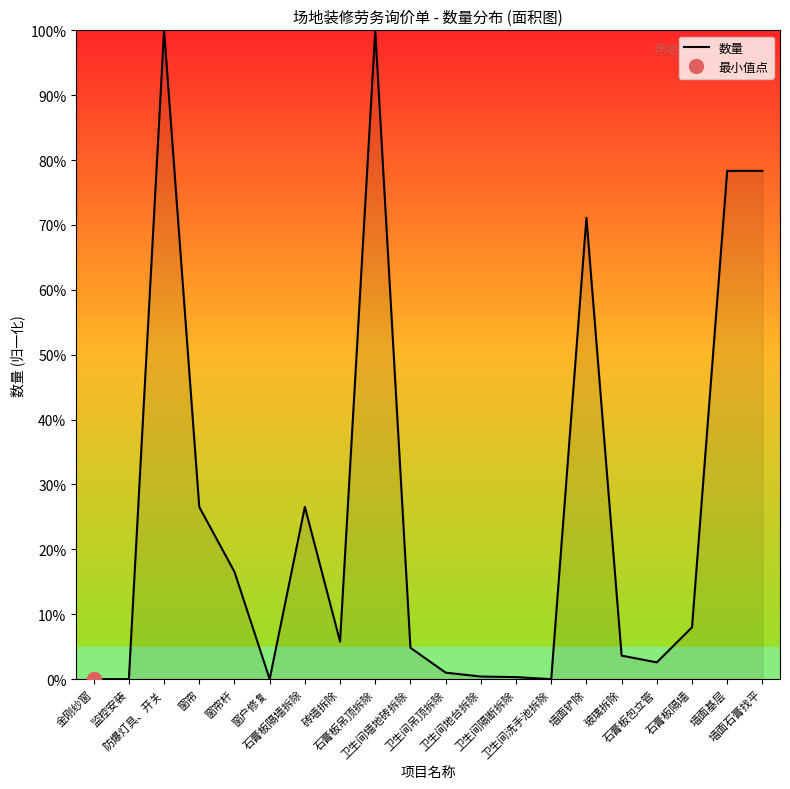

What is the label of the 13th point from the left?

卫生间隔断拆除